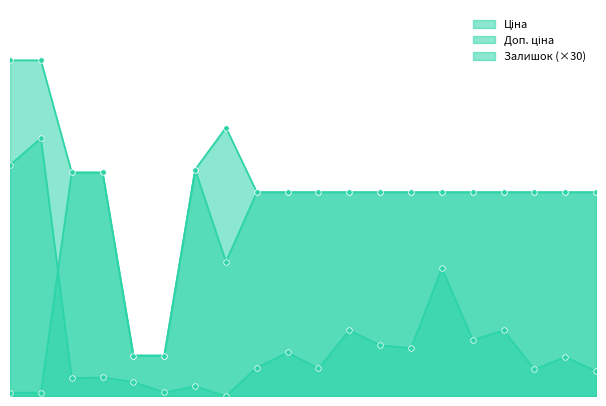

True or false: Доп. ціна has more than 1 interior local peaks.

False